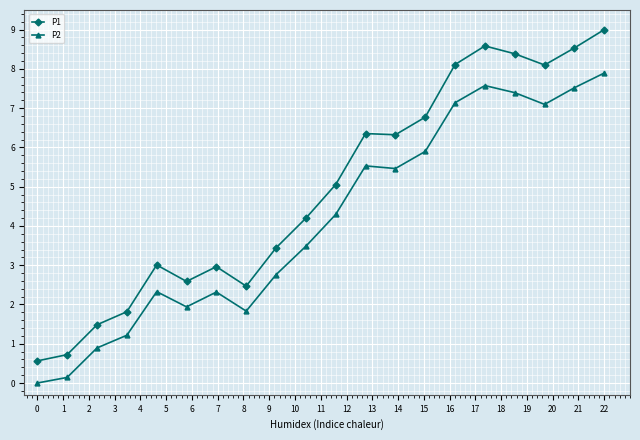

What is the difference between the second highest and minimum values in the P2 series?

7.6